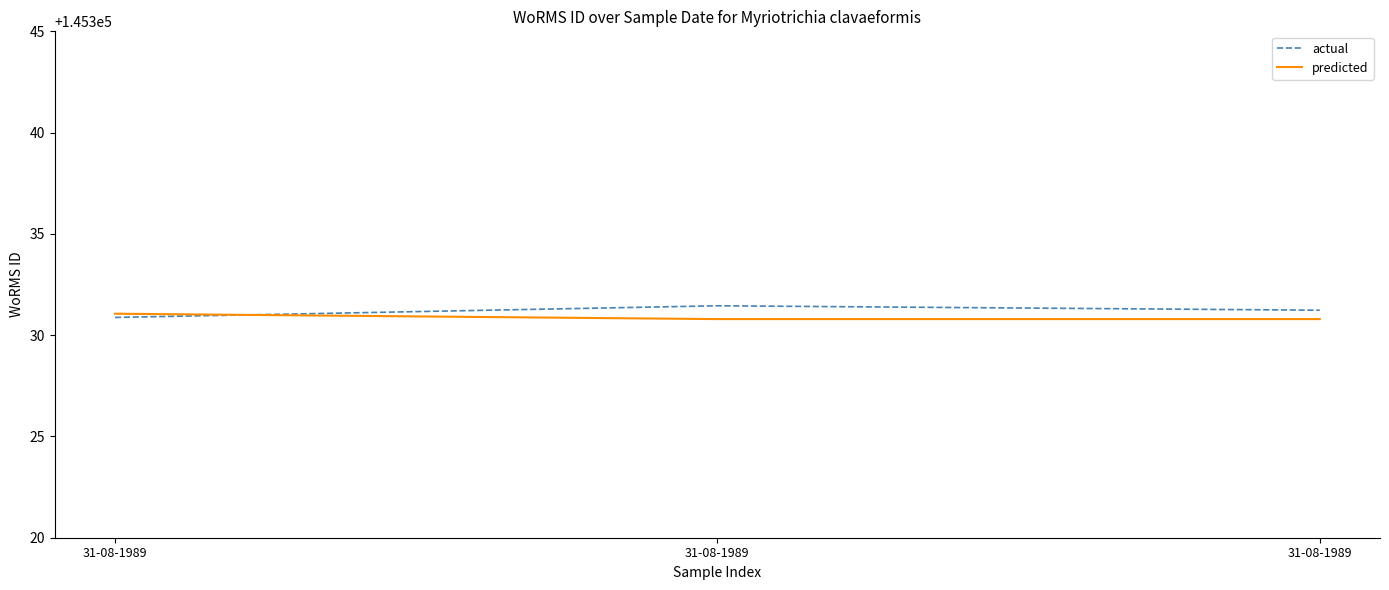

Reading left to right, transcribe all the data shown in this chart.

actual: 31-08-1989=145330.9	31-08-1989=145331.5	31-08-1989=145331.2
predicted: 31-08-1989=145331.1	31-08-1989=145330.8	31-08-1989=145330.8